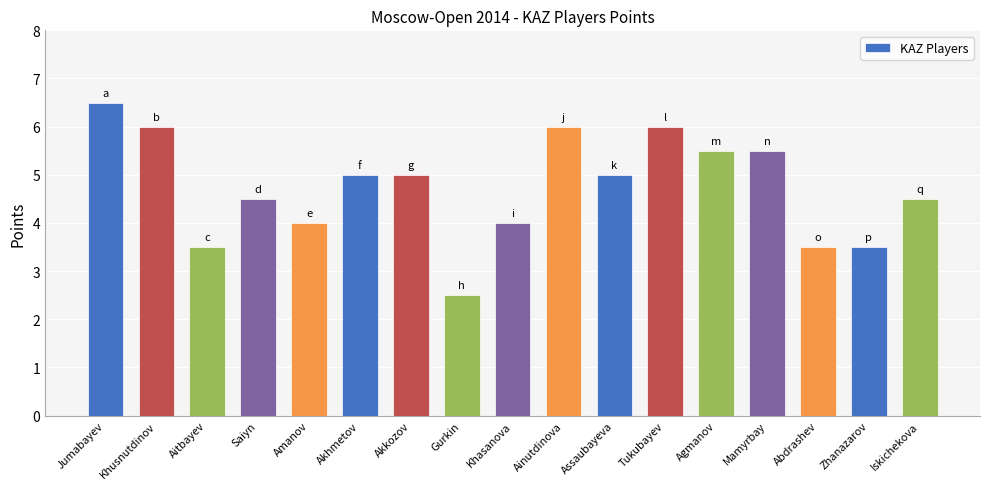

At which label does the data first exceed 5?

Jumabayev